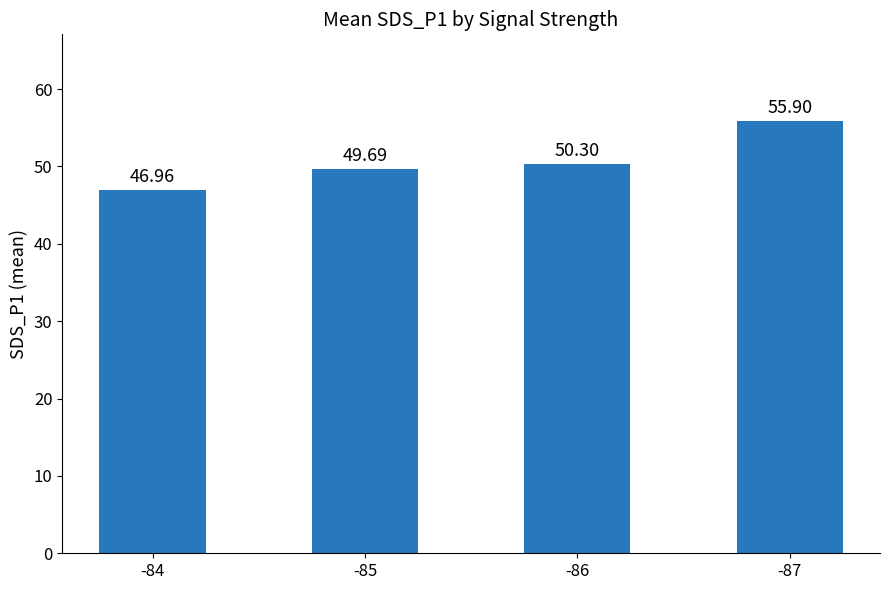

Count the number of data series in this chart.

1